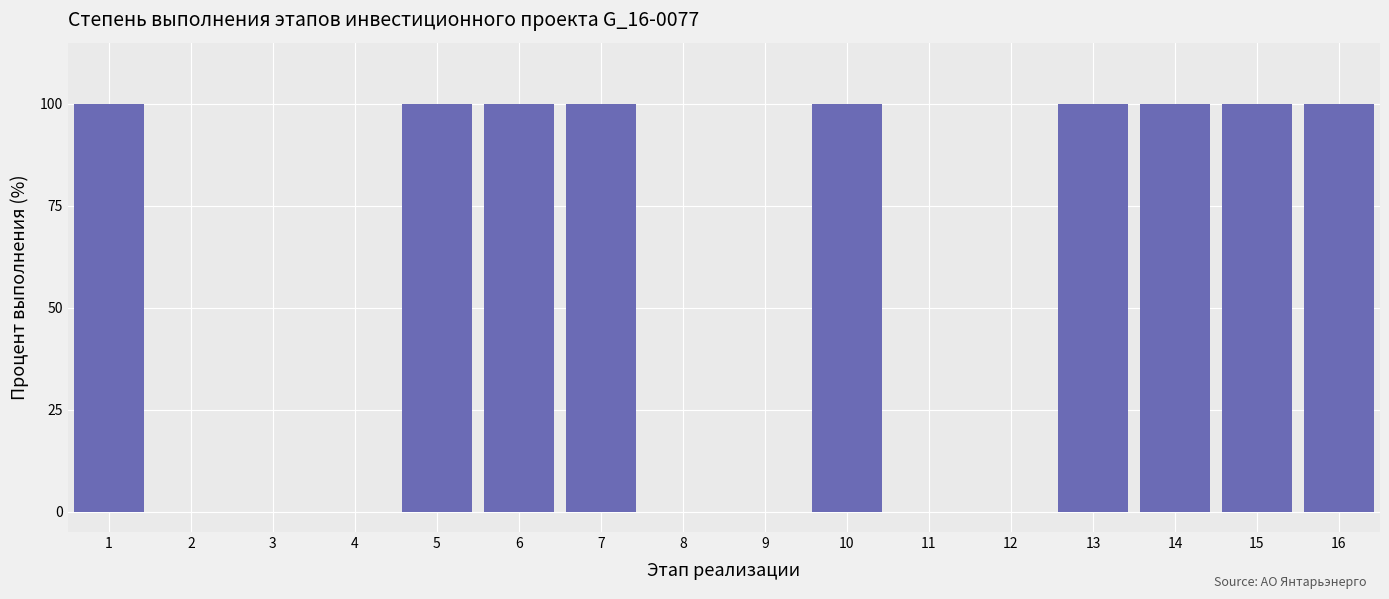

Reading left to right, list all the values displayed in this chart.

1=100	2=0	3=0	4=0	5=100	6=100	7=100	8=0	9=0	10=100	11=0	12=0	13=100	14=100	15=100	16=100